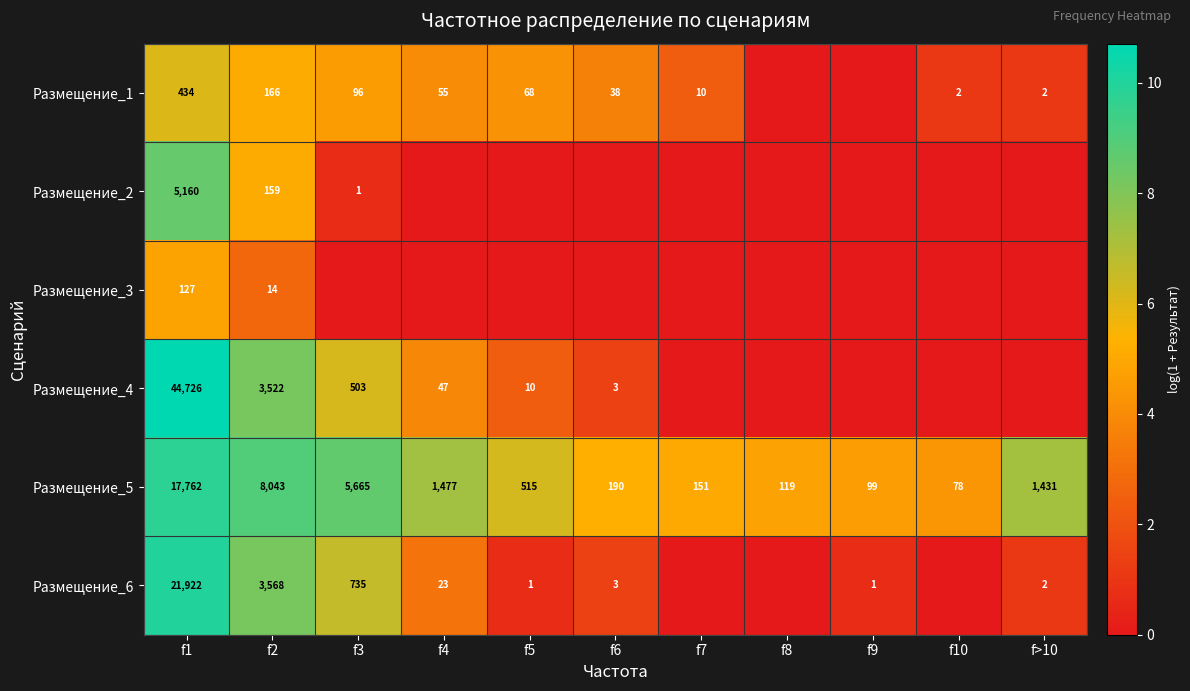

Where is Размещение_2 nearest to the value 4?

f2